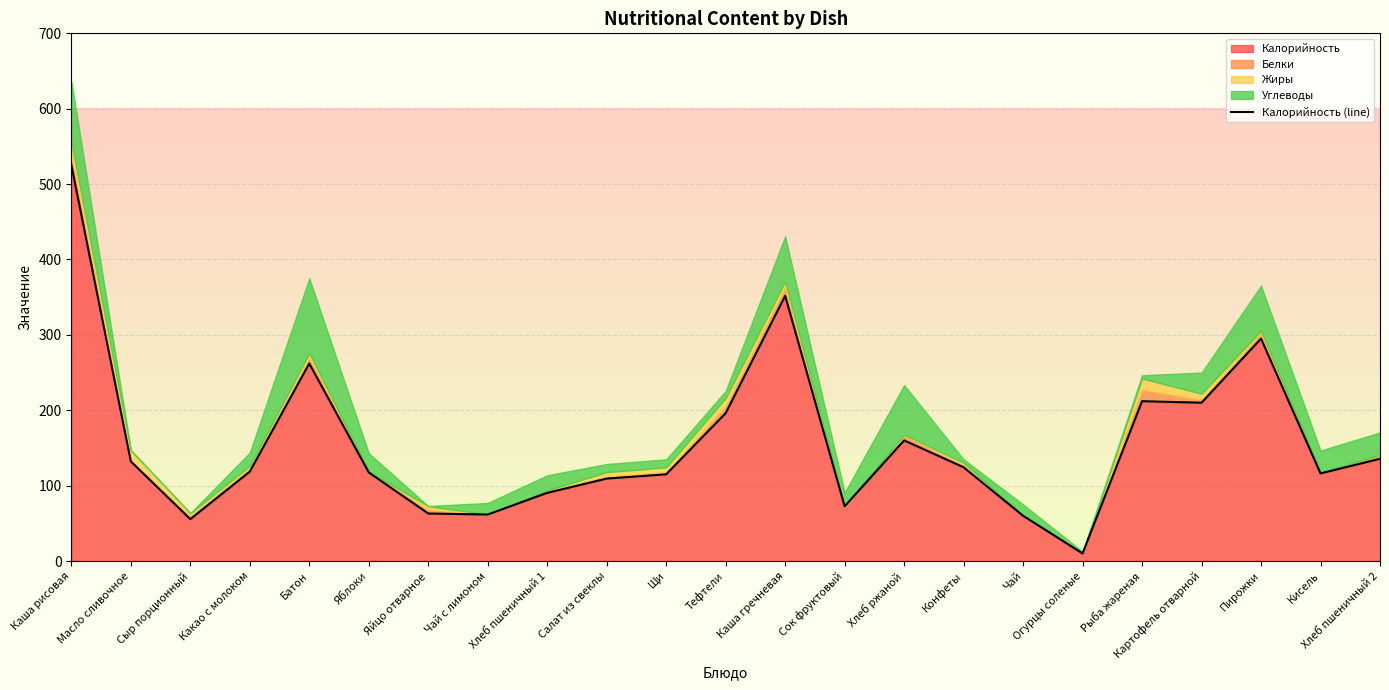

The chart shows a value of 135.6 at Хлеб пшеничный 2. True or false?

True